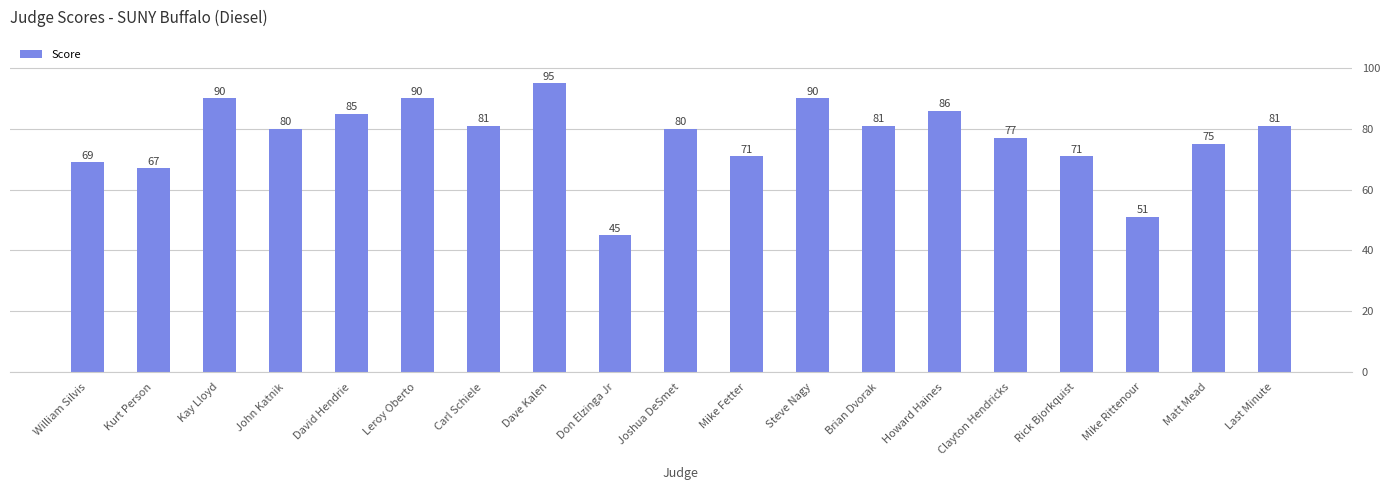

What is the value of the 3rd bar from the left?

90